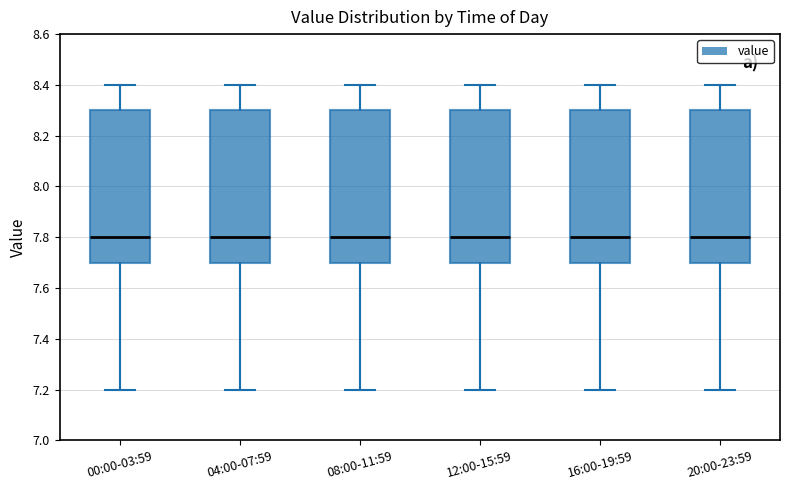

Where is the lower edge of the box for 12:00-15:59 on the y-axis? The values are not printed on the chart, so give them approximately, as read against the axis.

7.7